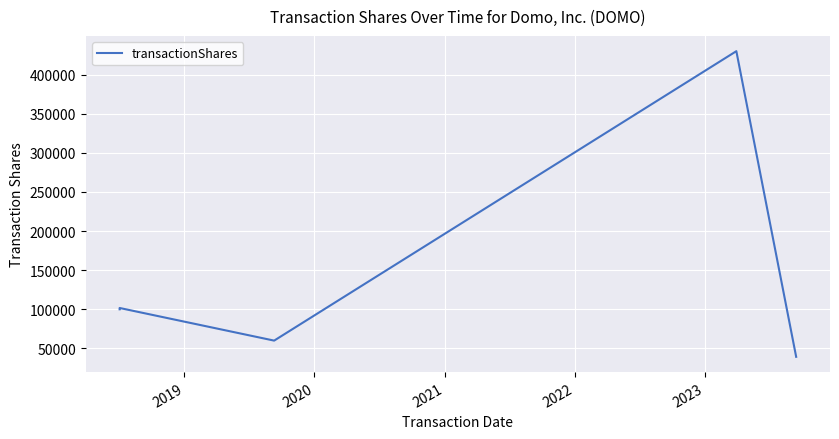

What is the value of the 6th point from the left?

39300